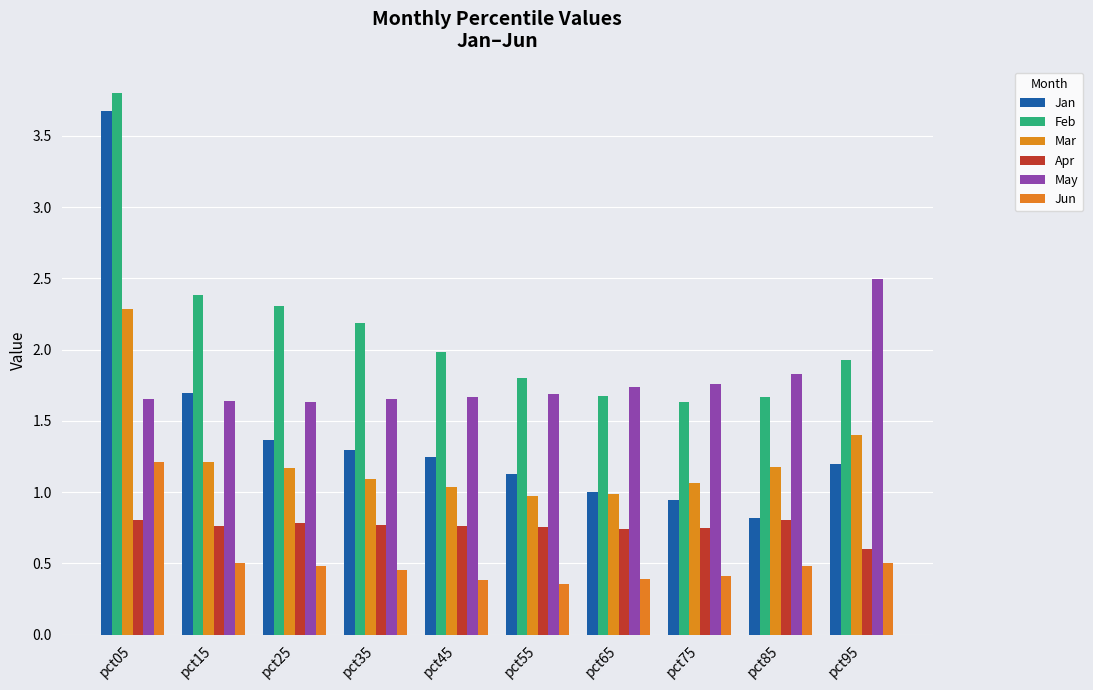

What are all the series names shown in the legend?

Jan, Feb, Mar, Apr, May, Jun